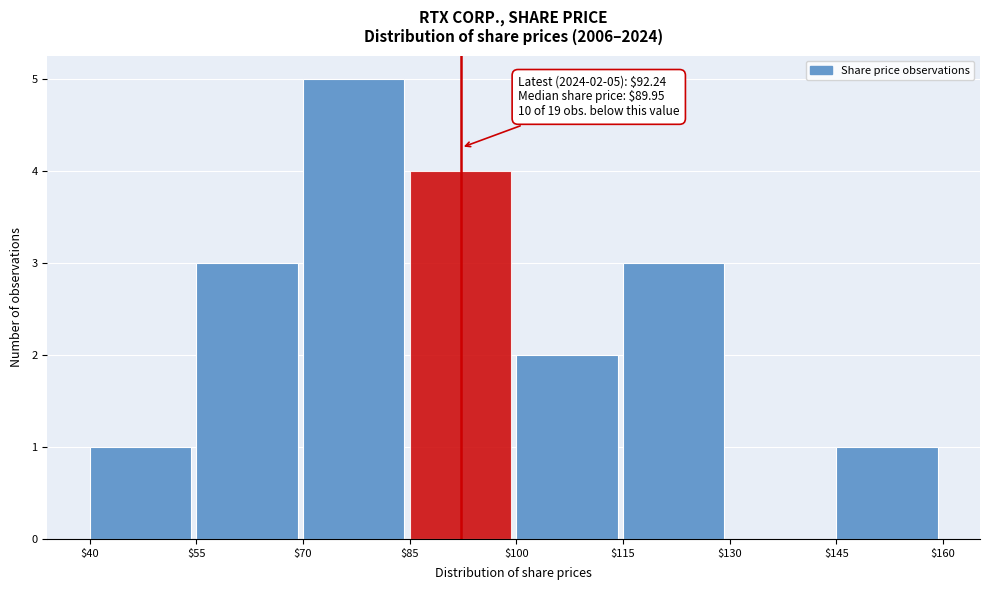

Which range on the x-axis has the tallest bar?

$70 to $85